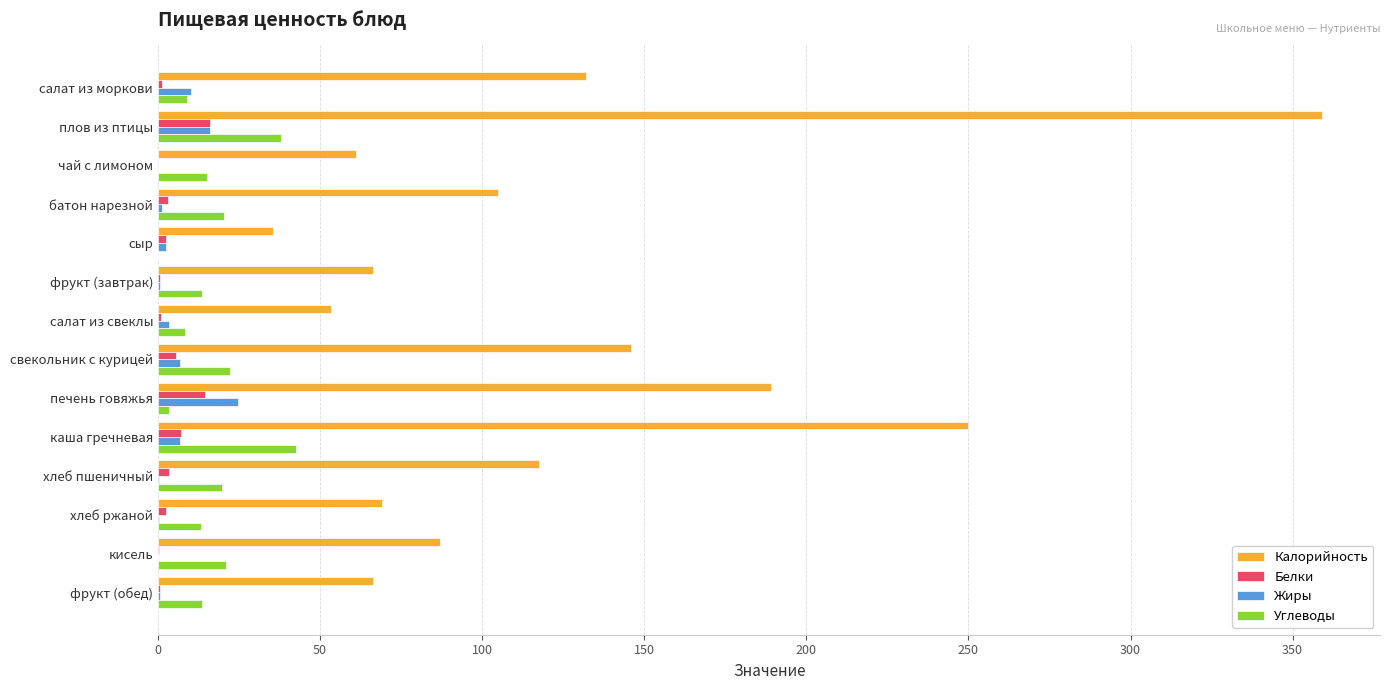

What is the maximum value for Белки?

16.0